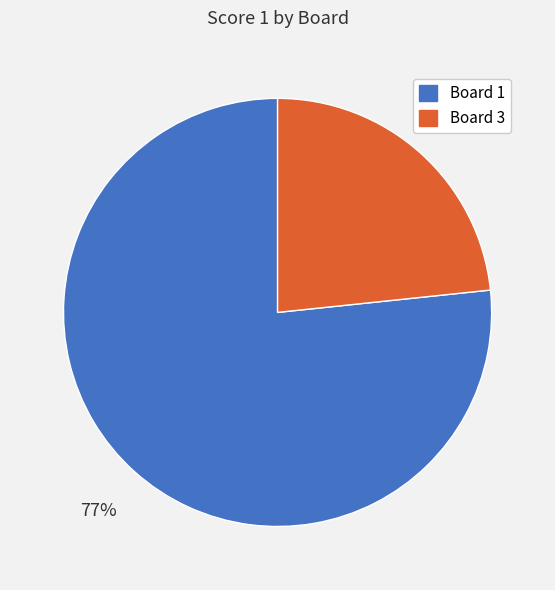

True or false: Board 1 accounts for 84% of the total.

False